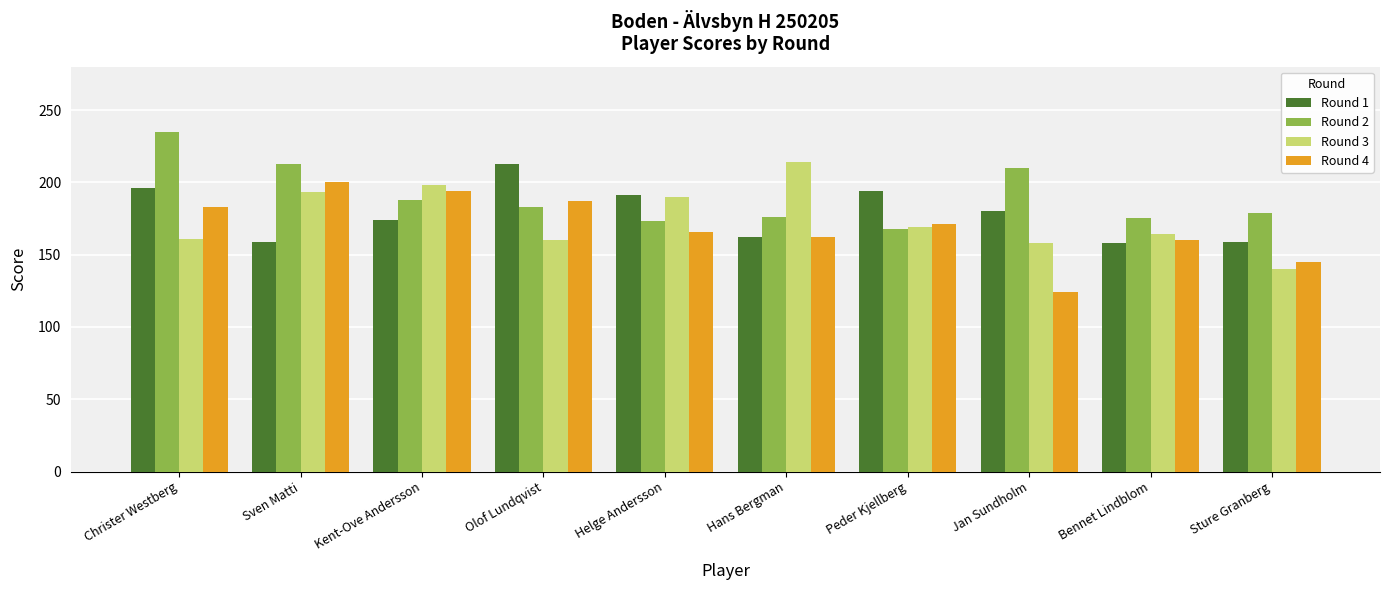

What is the difference between the highest and lowest values at Christer Westberg?

74